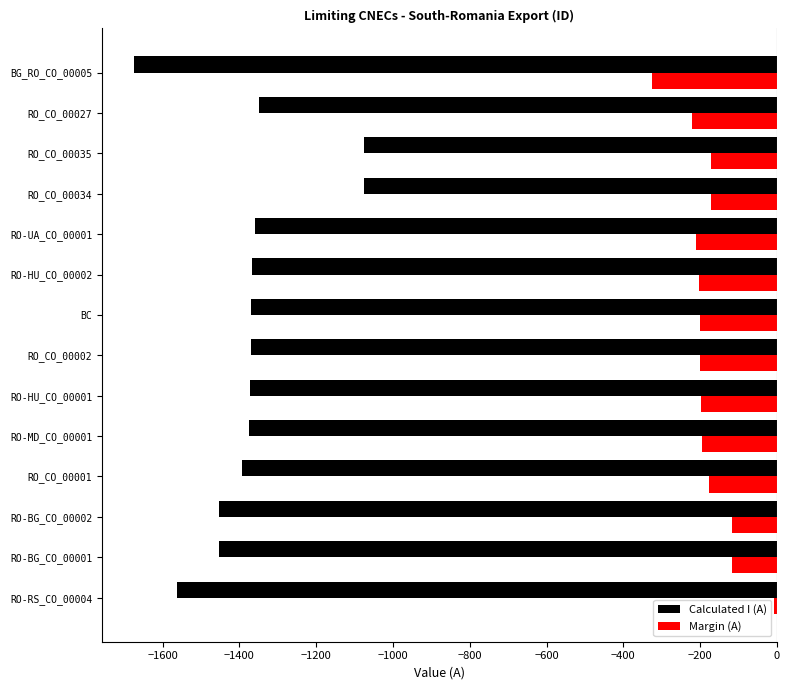

Rank the series by their maximum value, from lowest to highest.

Calculated I (A), Margin (A)